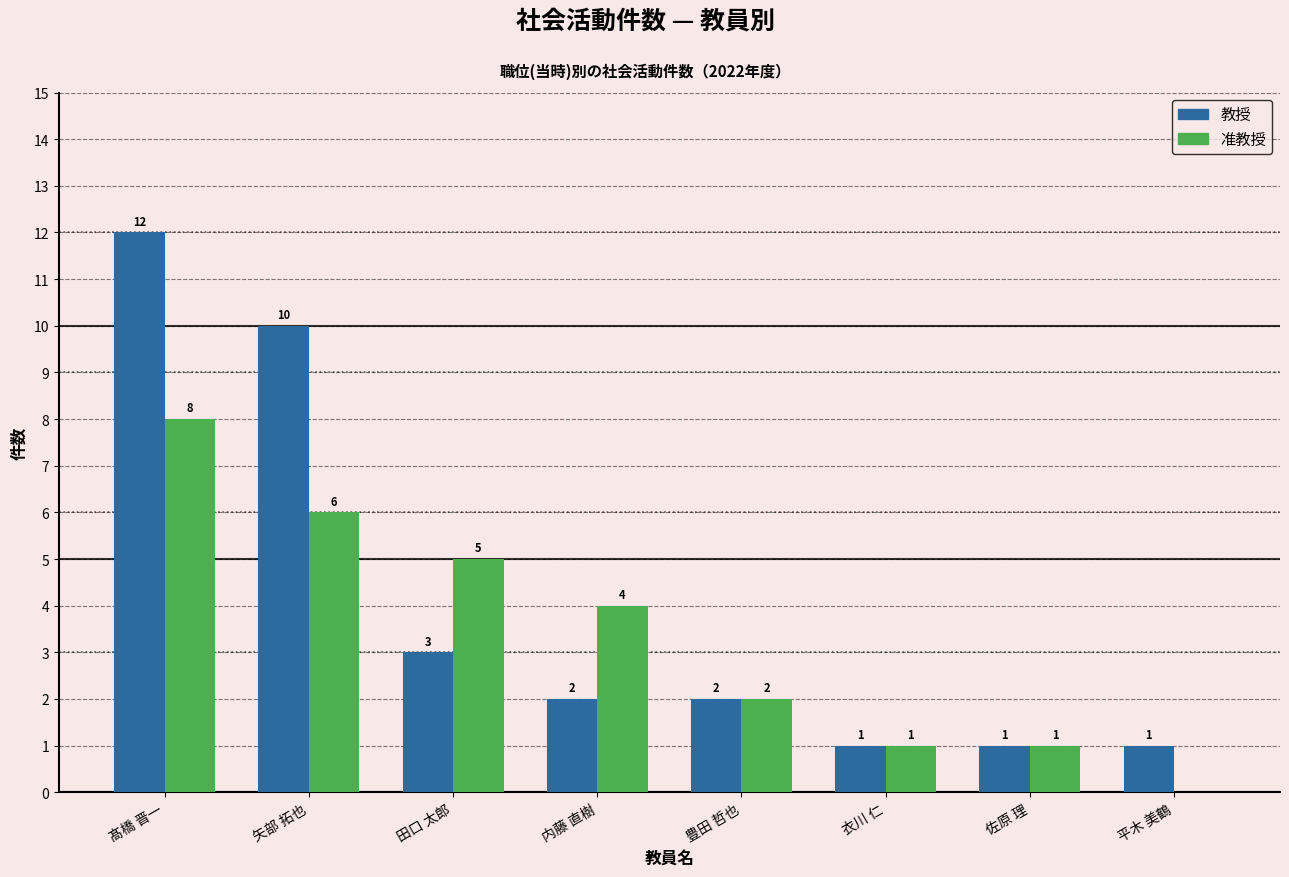

What is the sum of all 准教授 values?

27